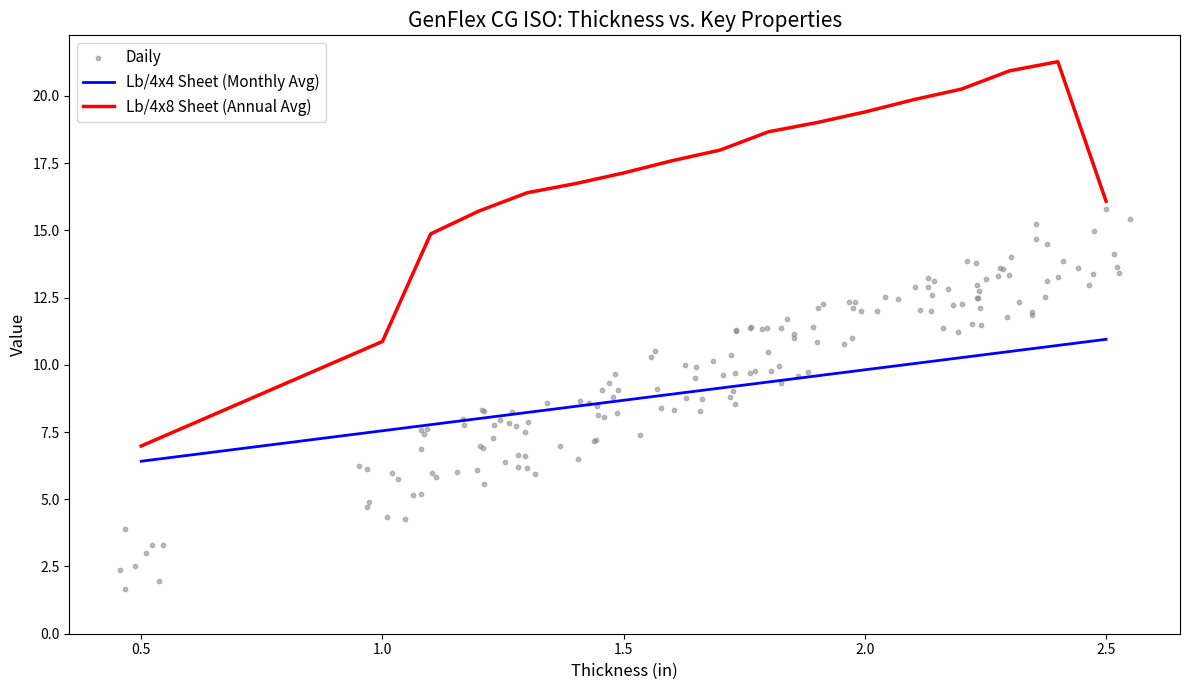

True or false: Lb/4x4 Sheet (Monthly Avg) and Lb/4x8 Sheet (Annual Avg) intersect in this chart.

False